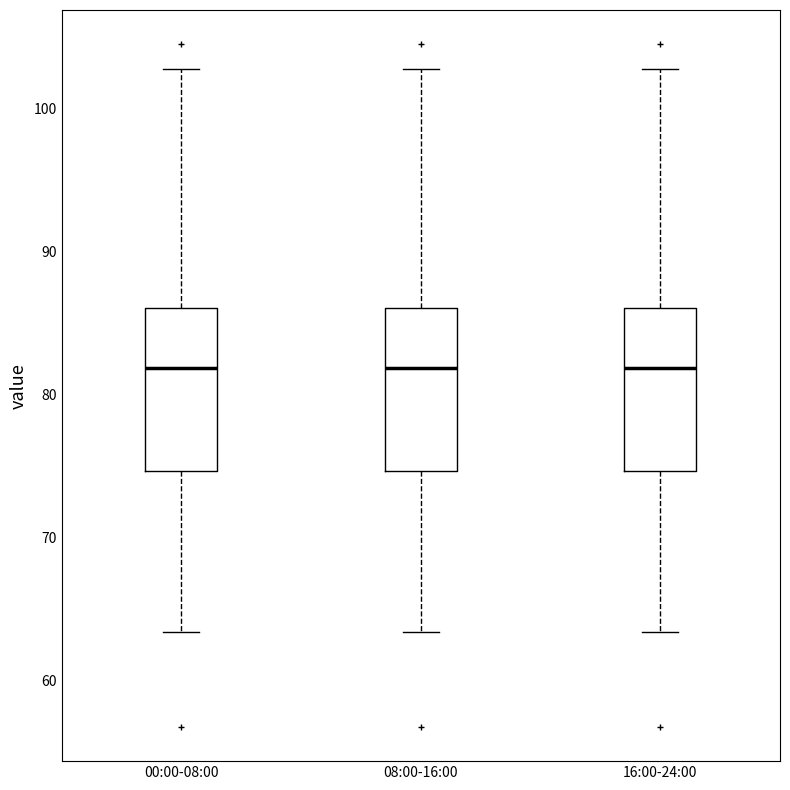

Where does the median line of the box for 16:00-24:00 sit on the y-axis? The values are not printed on the chart, so give them approximately, as read against the axis.

82